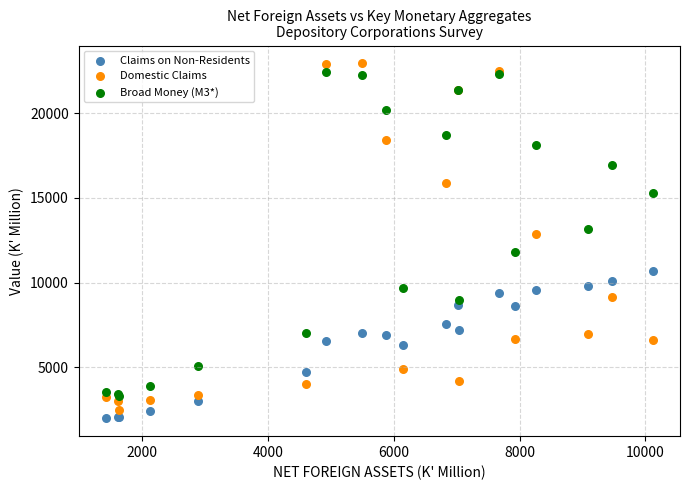

Across all series, what Y value is closest to 12471?

12859.3